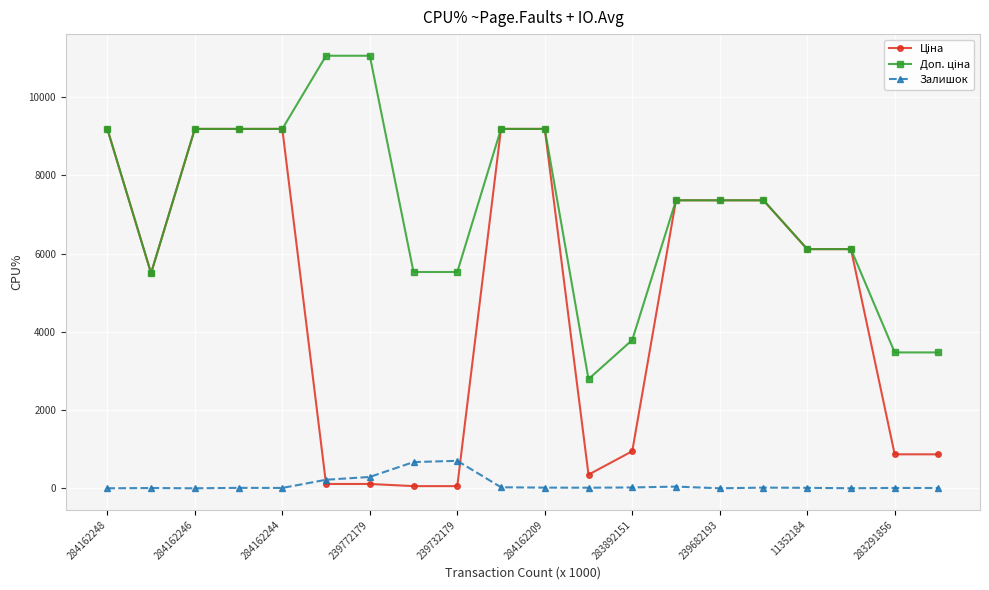

What is the maximum value shown in the chart?

11055.0